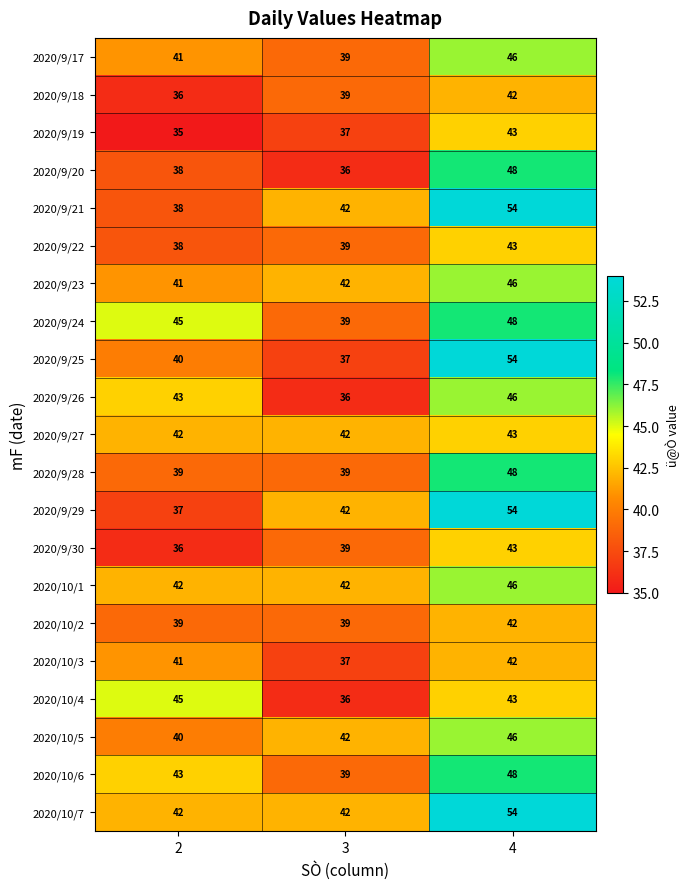

List the labels in order of 2020/10/5 value, smallest first.

2, 3, 4